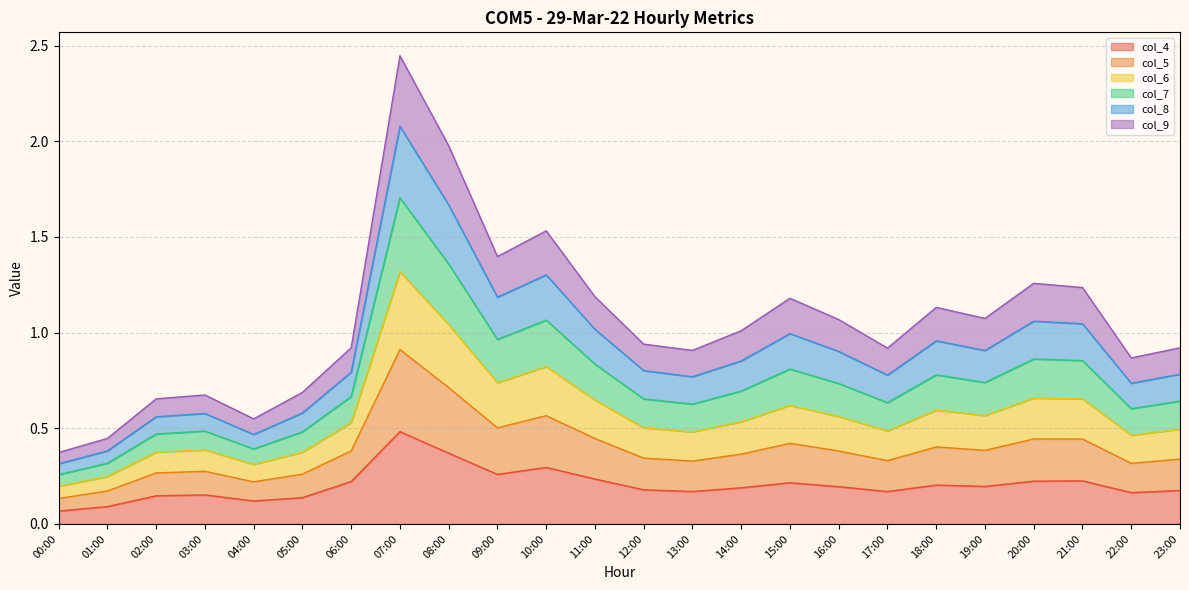

At which category is the sum across all series the highest?

07:00